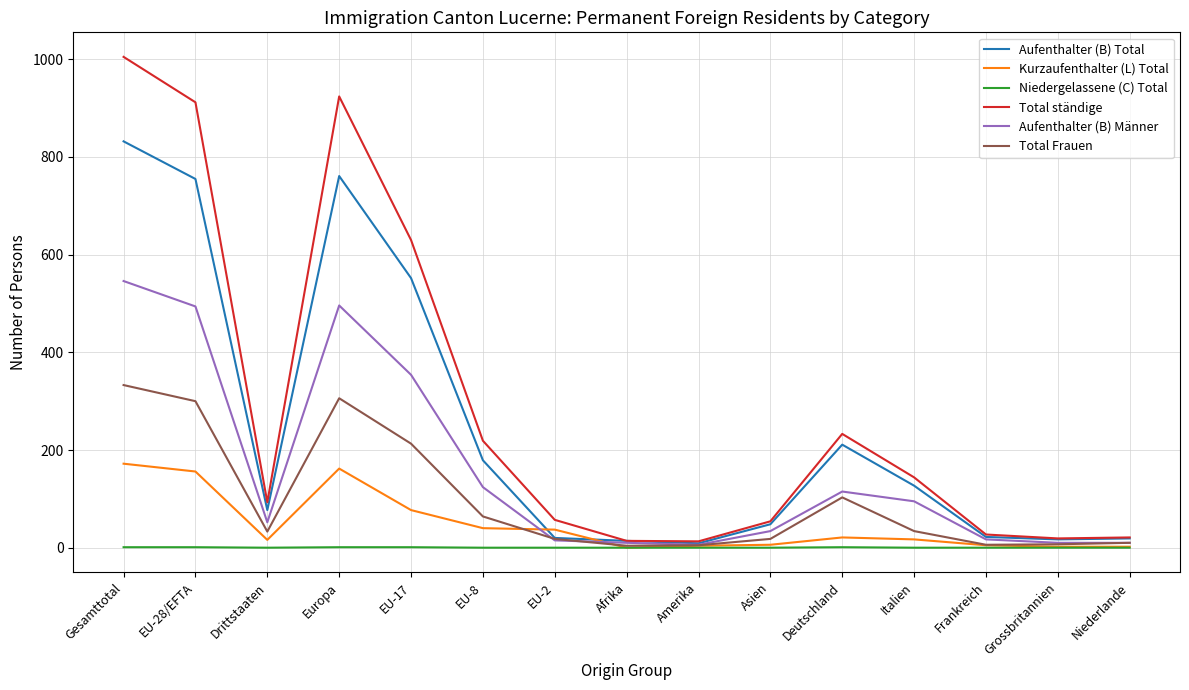

What is the greatest value displayed?

1005